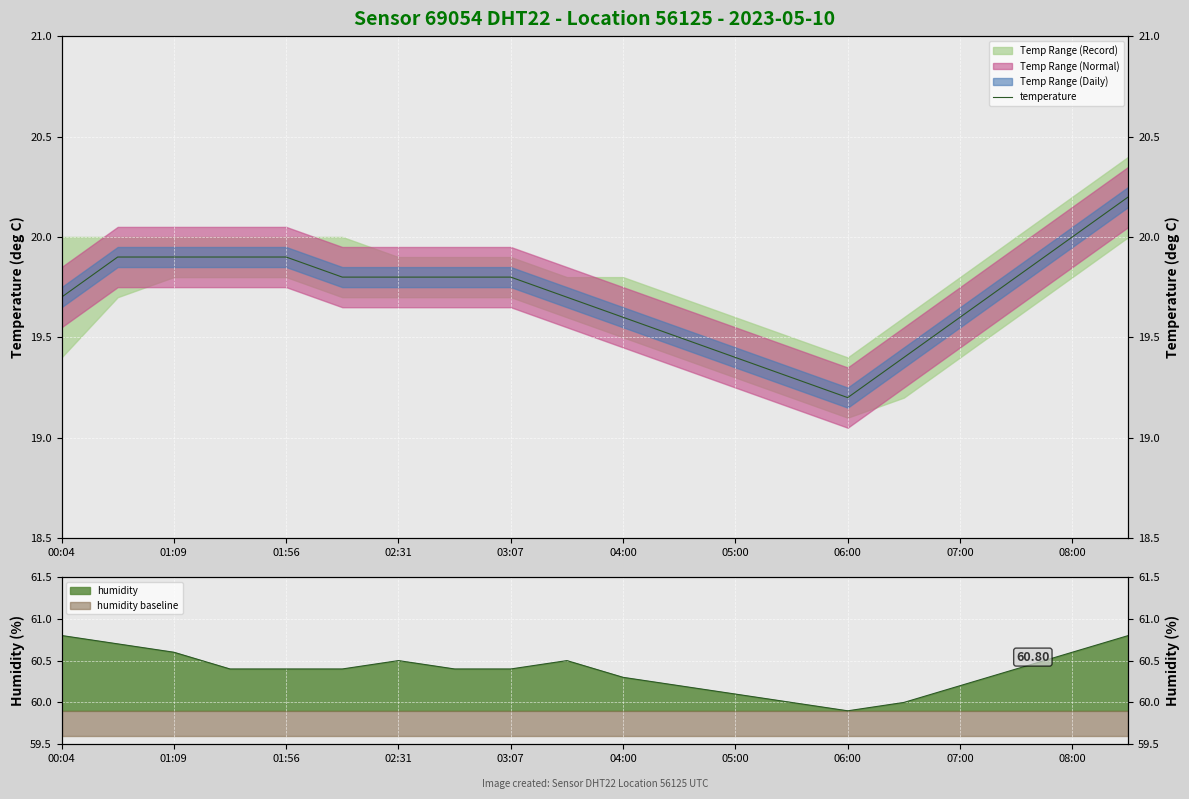

Which has a higher value, 04:00 or 03:07?

03:07